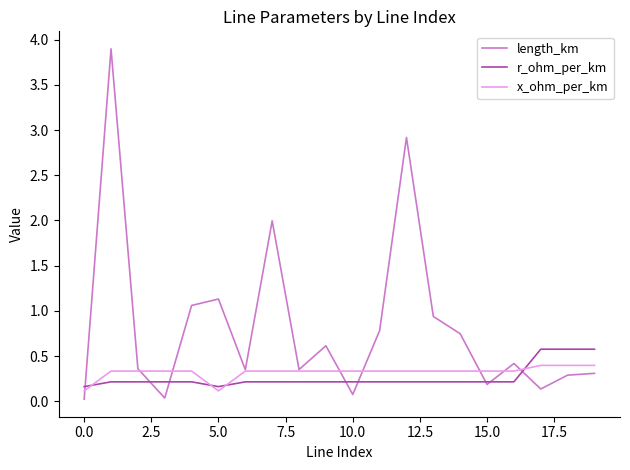

Rank the series by their maximum value, from highest to lowest.

length_km, r_ohm_per_km, x_ohm_per_km